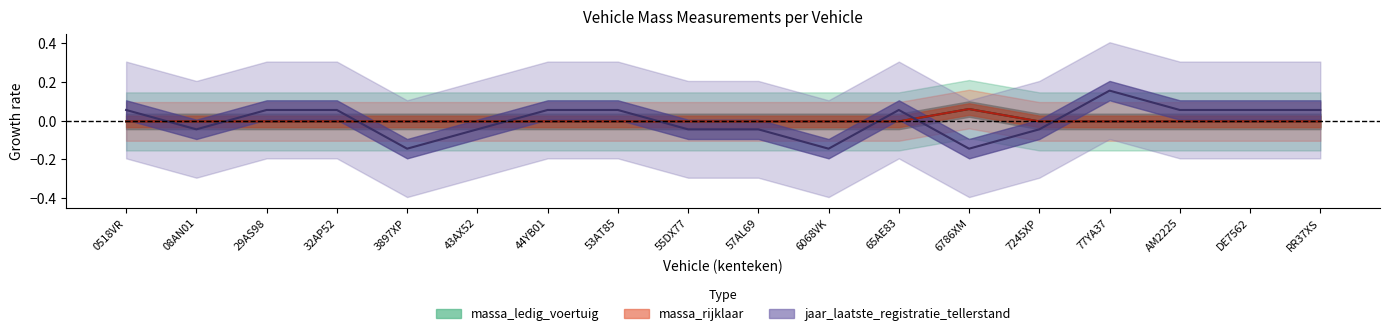

Which series changed the most between 08AN01 and 77YA37?

jaar_laatste_registratie_tellerstand